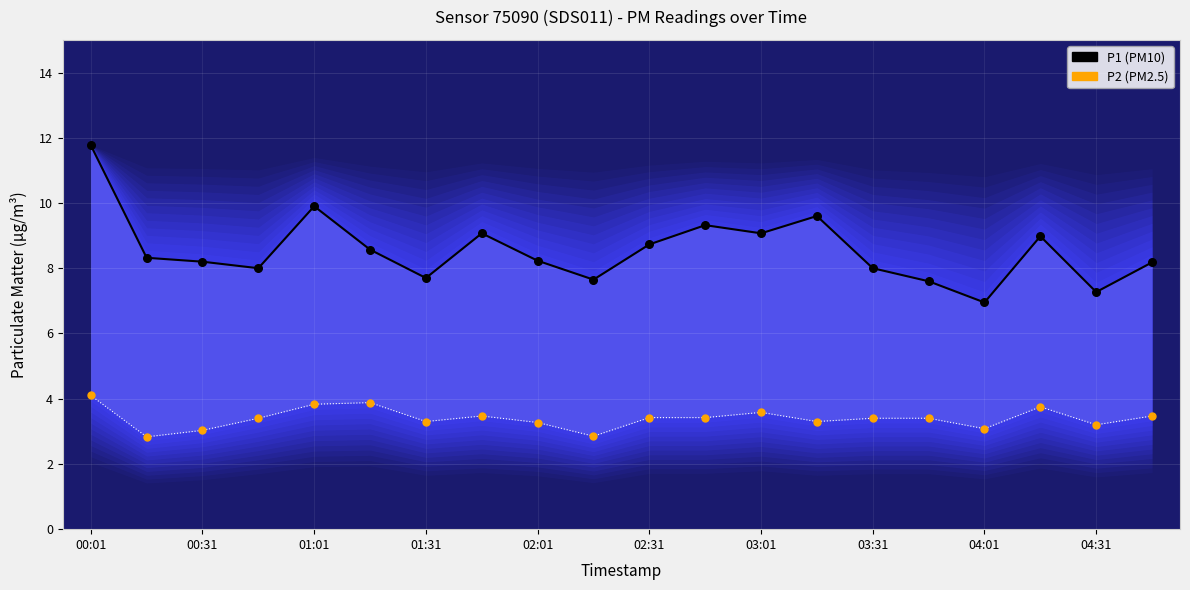

What is the total value across all series at 02:31?

12.4